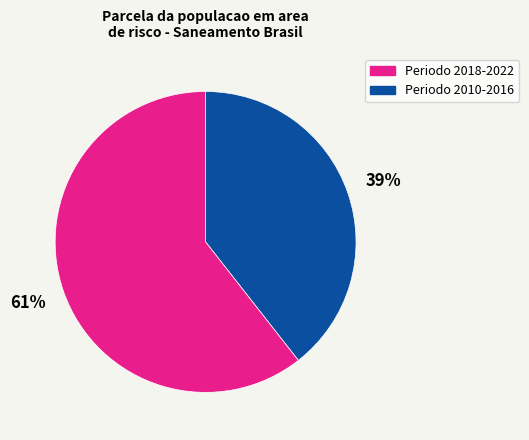

How many segments does this pie chart have?

2